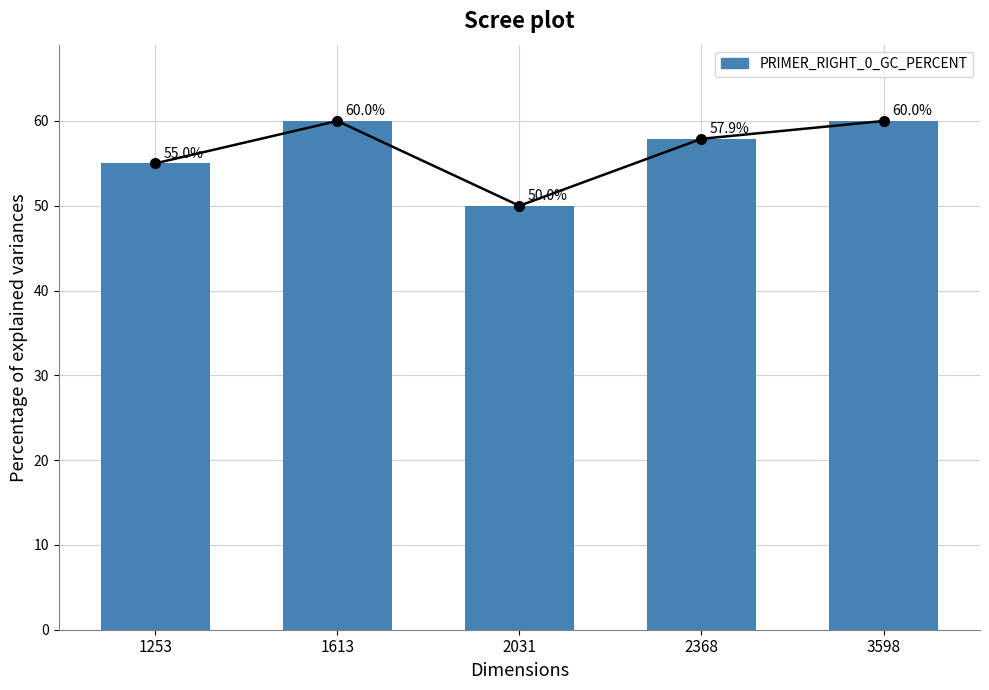

At which label is the value closest to 55?

1253